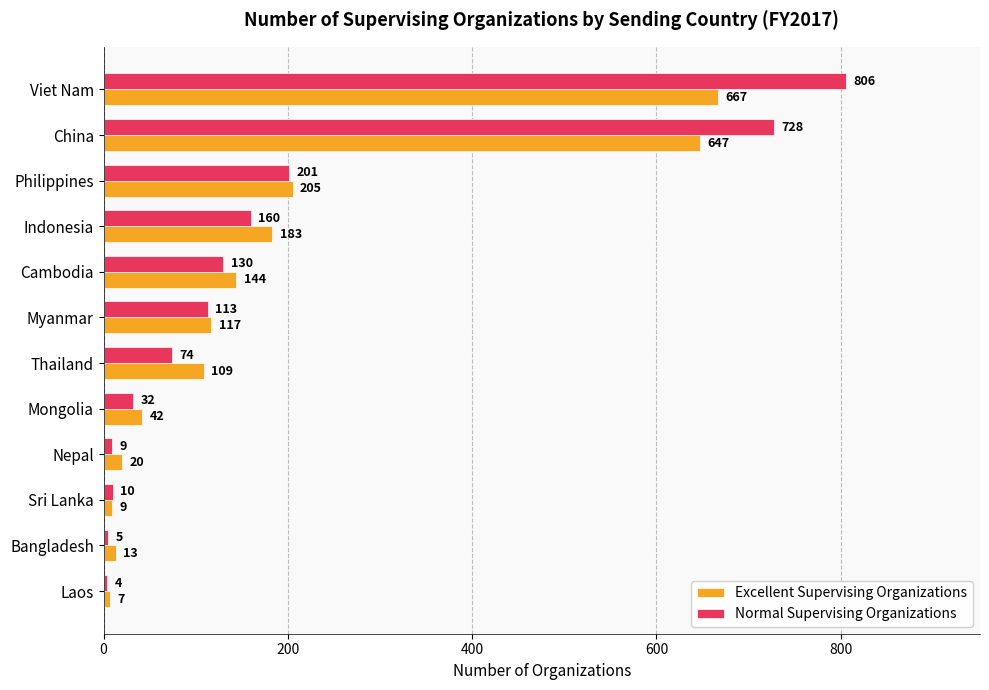

Between Thailand and Bangladesh, which series saw the biggest shift?

Excellent Supervising Organizations